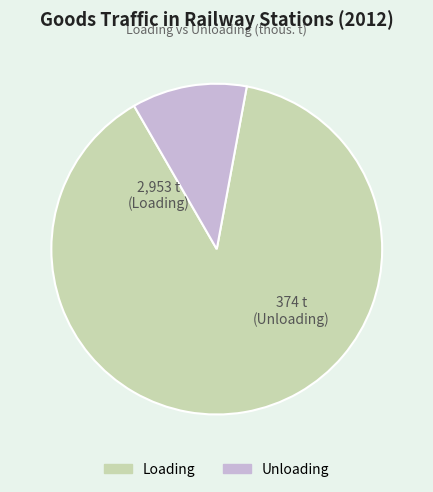

Does any single category account for the majority?

Yes